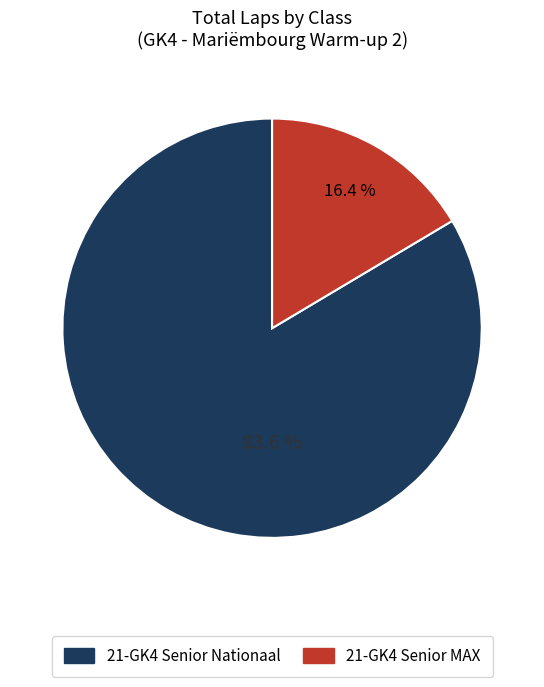

How many segments does this pie chart have?

2